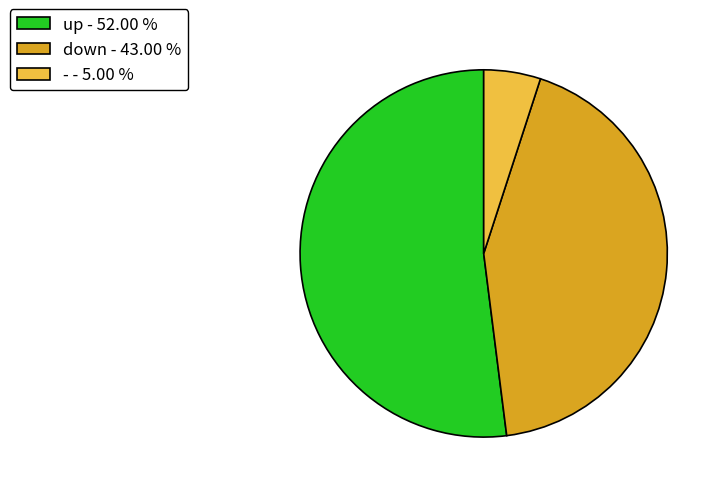

What is the largest slice in the pie chart?

up